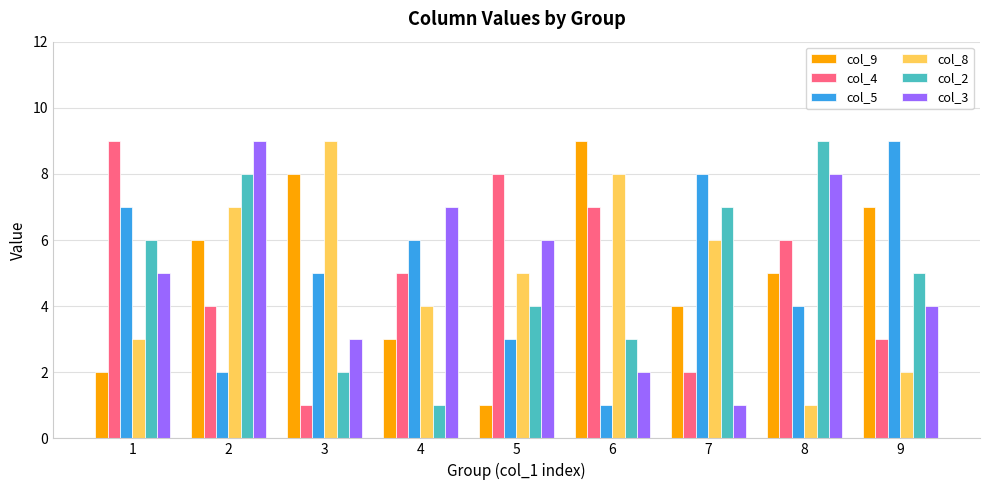

What is the difference between the maximum and minimum values in the col_8 series?

8